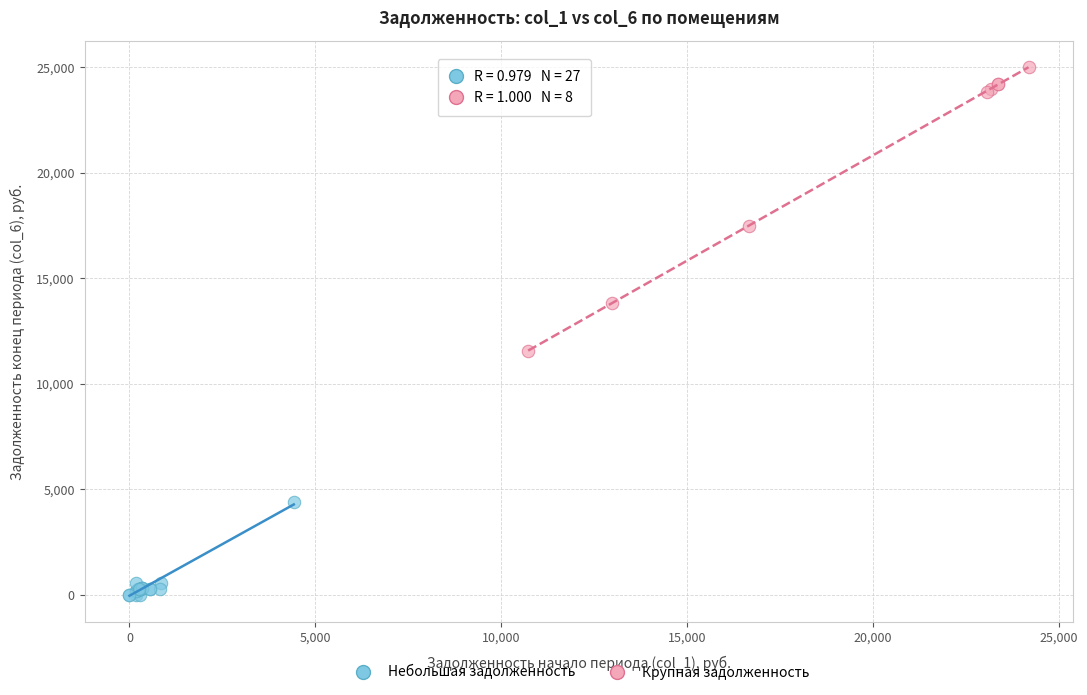

Which series has the widest spread of Y values?

Крупная задолженность